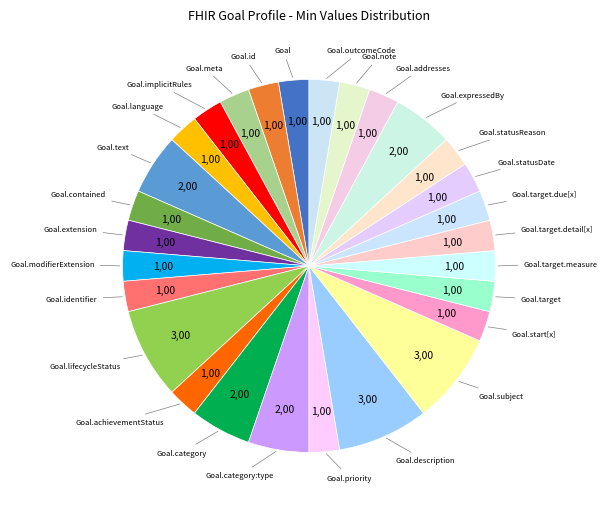

Does any single category account for the majority?

No